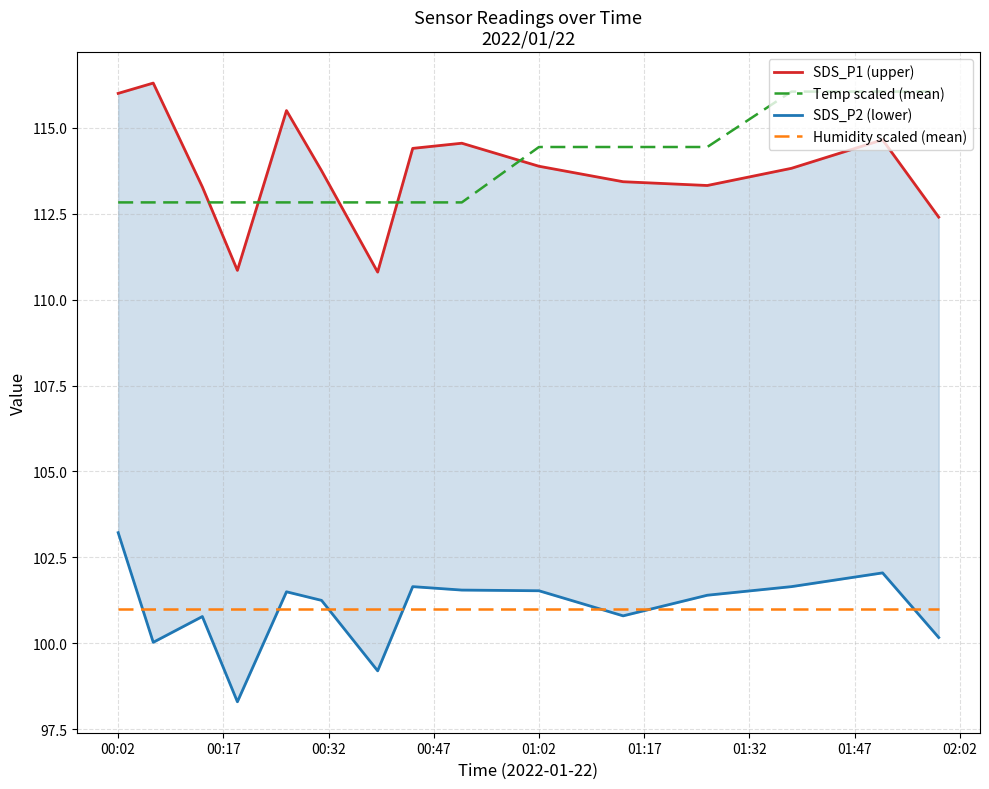

True or false: Humidity scaled (mean) and Temp scaled (mean) intersect in this chart.

False